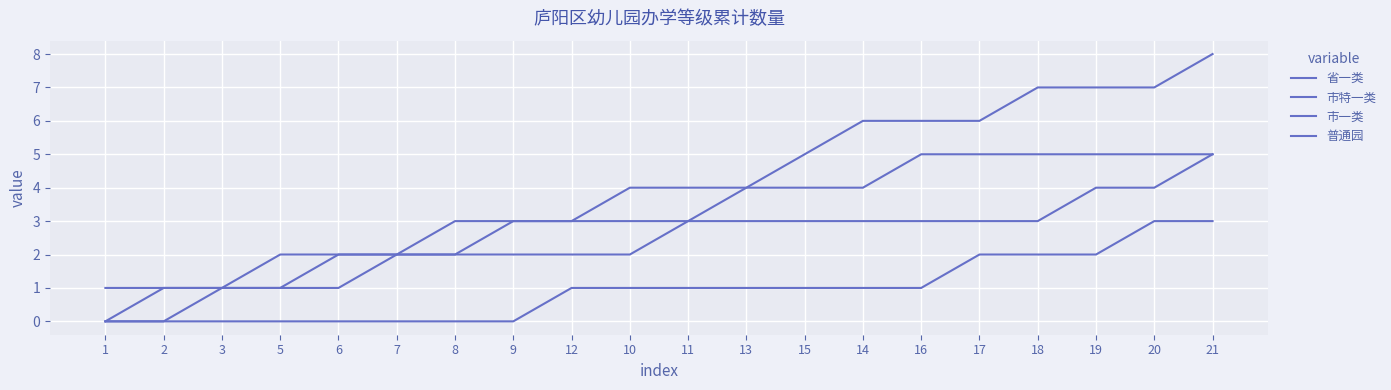

What is the value of the 省一类 point at the 12th from the left?

4